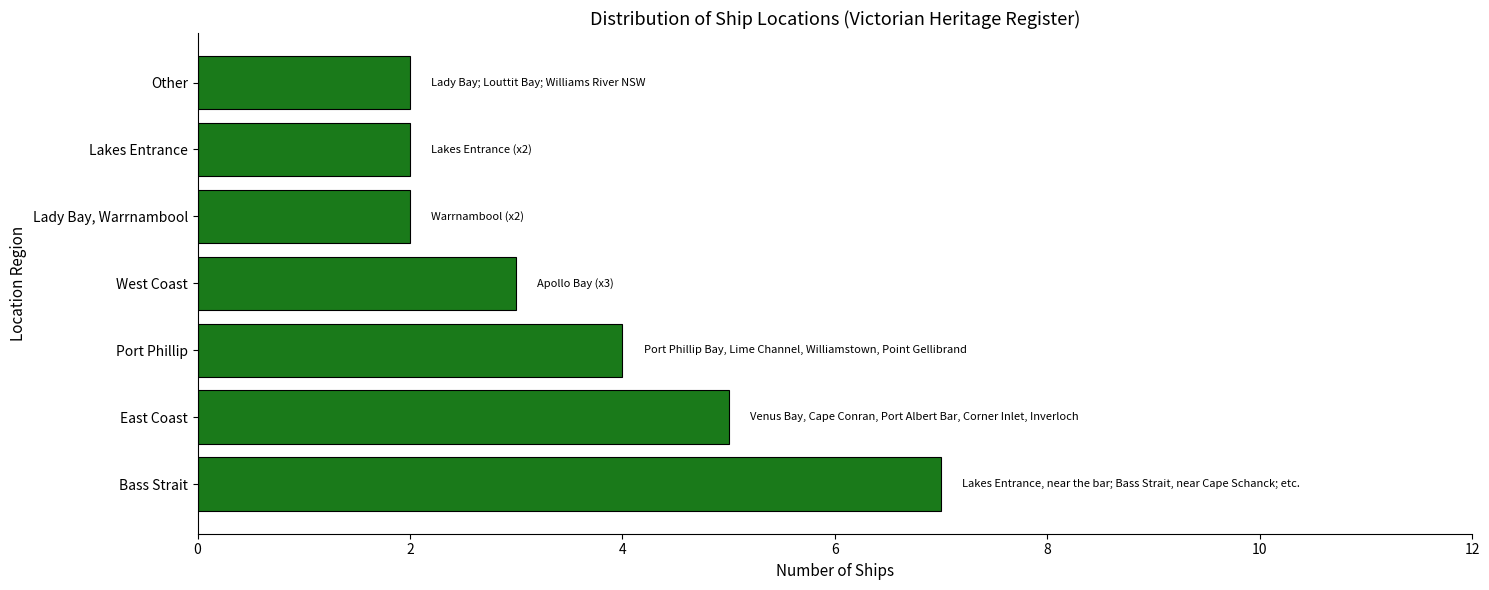

What is the minimum value shown in the chart?

2